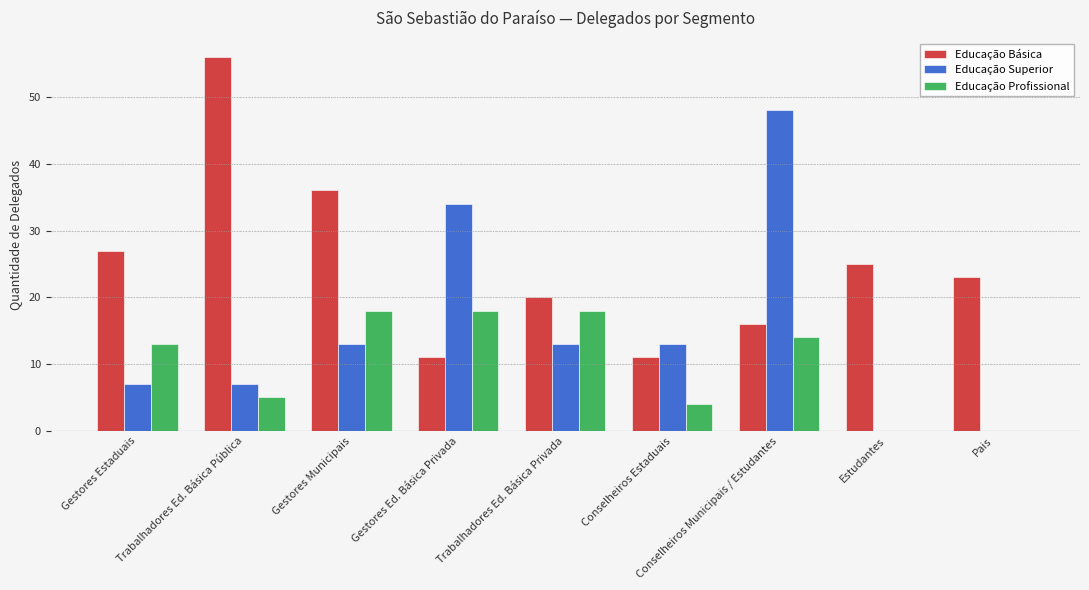

True or false: Educação Básica has a value of 18 at Gestores Estaduais.

False